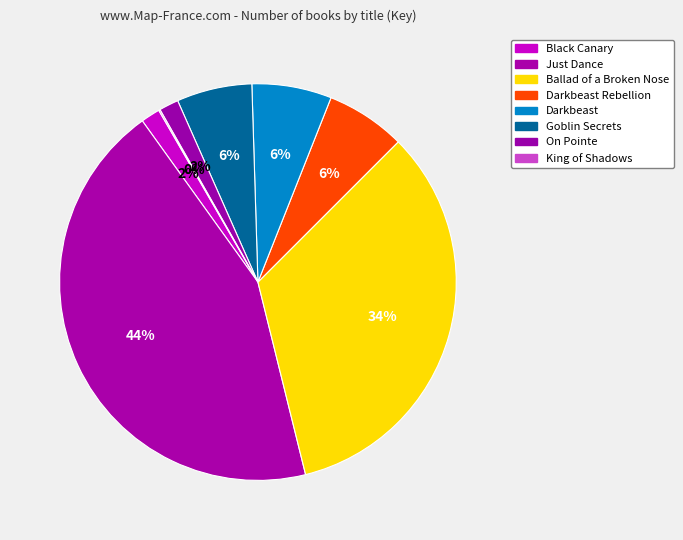

Count the number of slices in the pie.

8